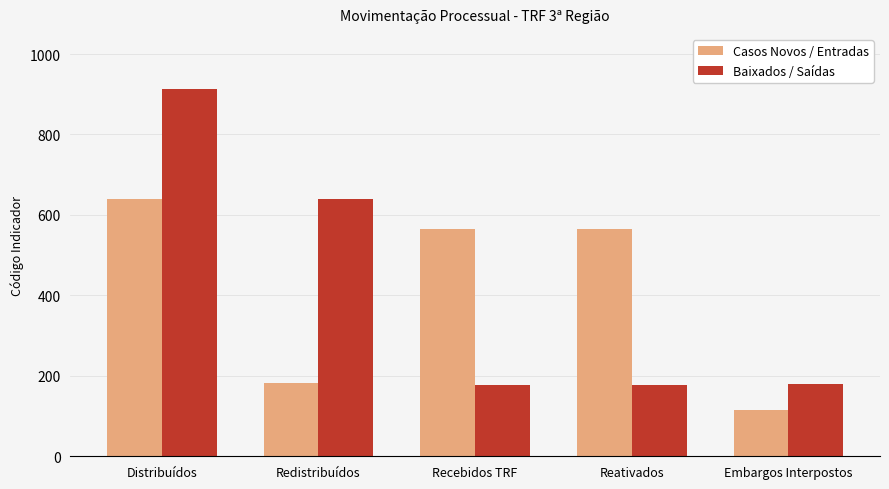

What are all the series names shown in the legend?

Casos Novos / Entradas, Baixados / Saídas